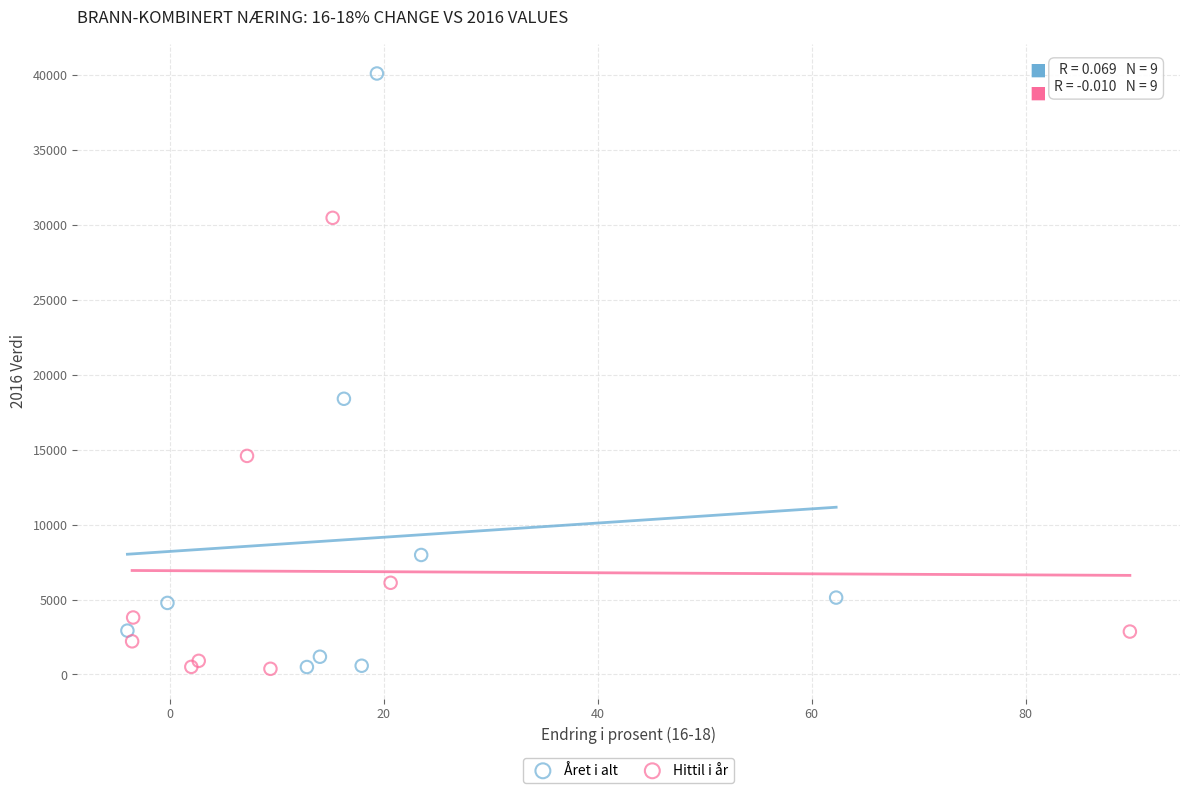

Which series has the widest spread of Y values?

Året i alt